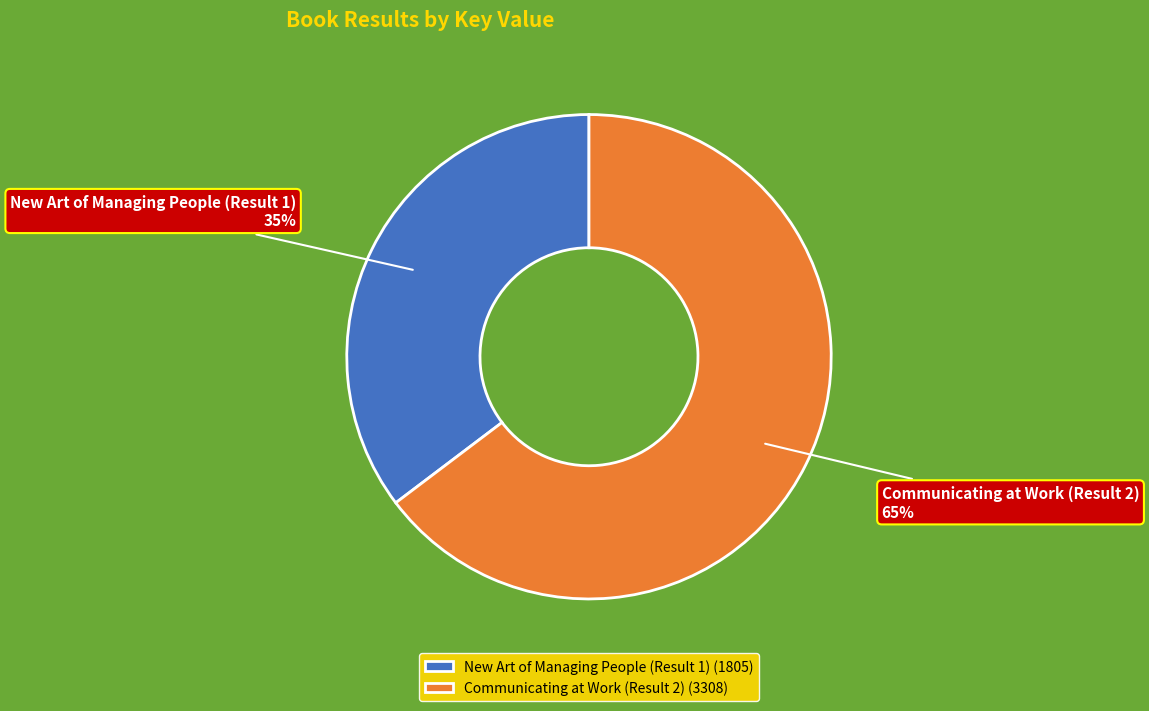

To the nearest percent, what portion does New Art of Managing People (Result 1) represent?

35%